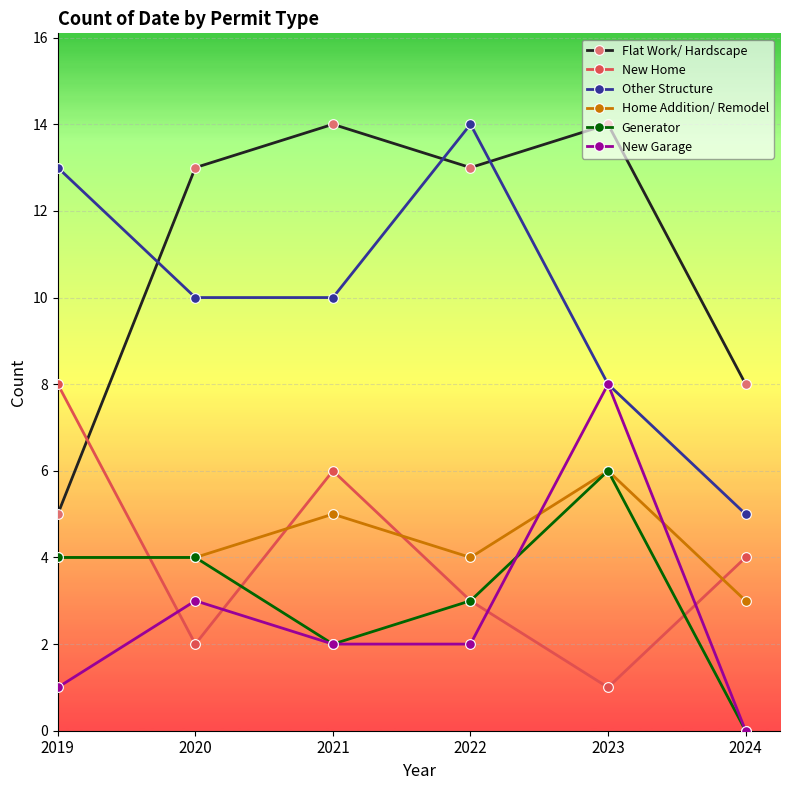

At which category is the sum across all series the highest?

2023